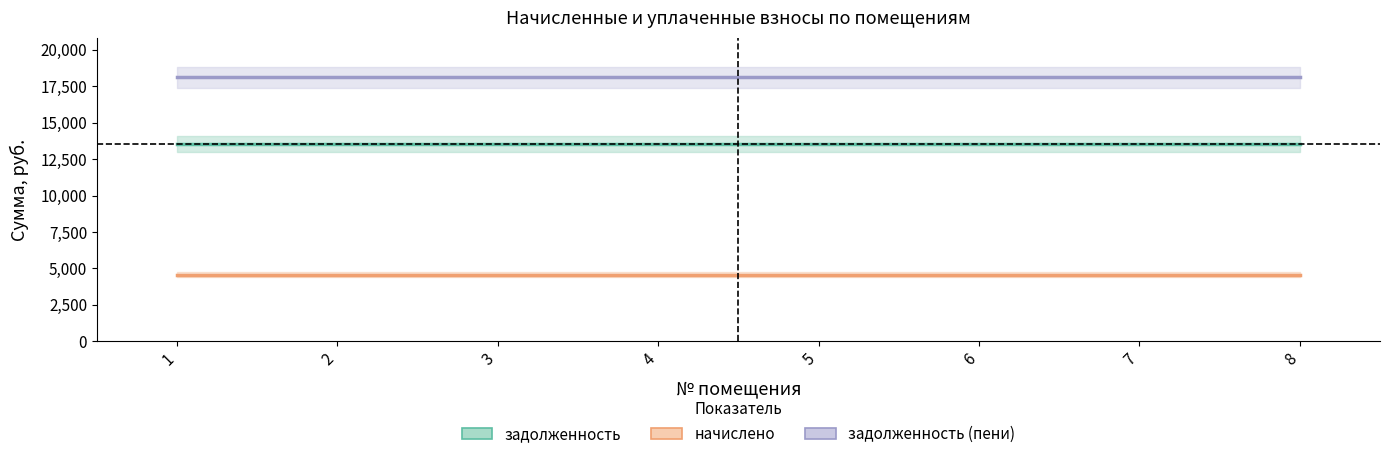

At which category is the sum across all series the highest?

1